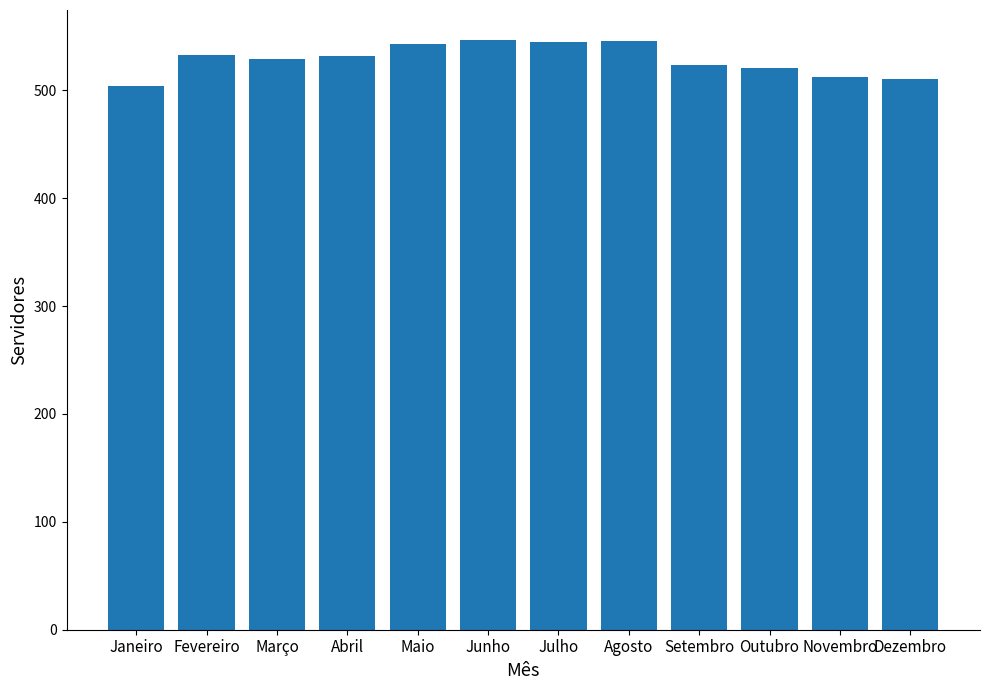

Read the value at Dezembro.

510